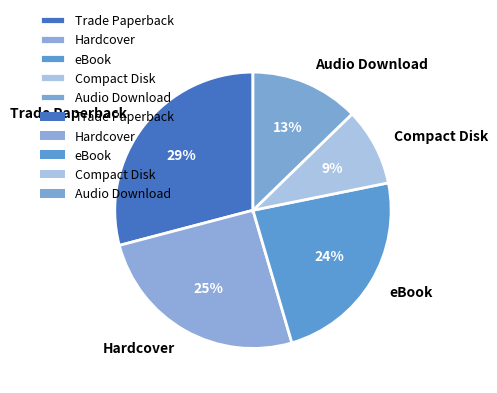

Which has a higher value, Audio Download or Compact Disk?

Audio Download